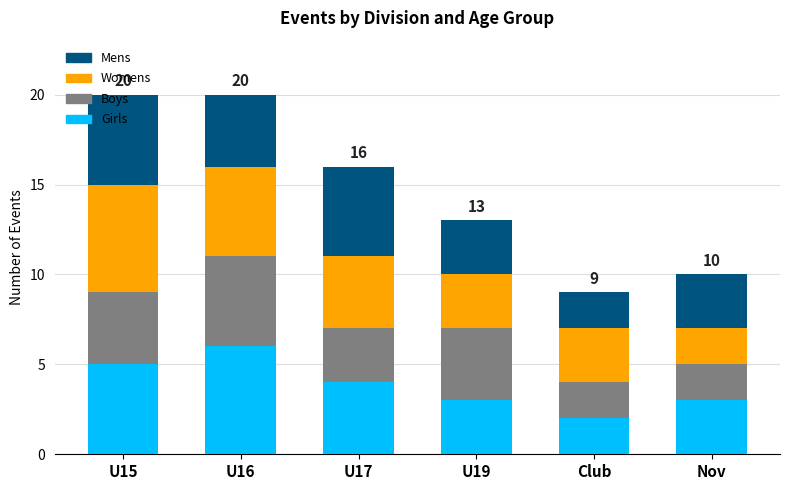

Is it true that Girls equals 6 at U16?

True